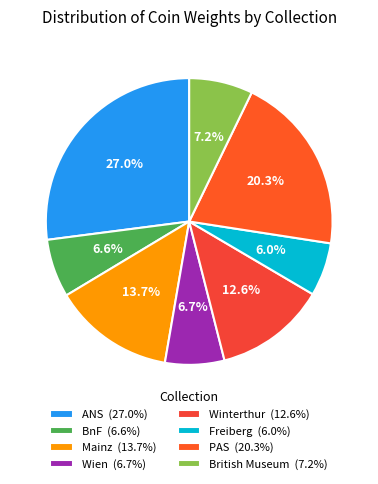

How many segments does this pie chart have?

8